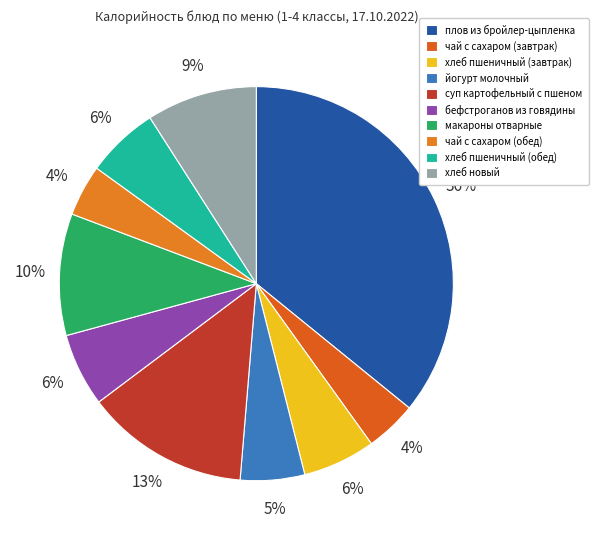

The макароны отварные slice represents 10% of the pie. True or false?

True